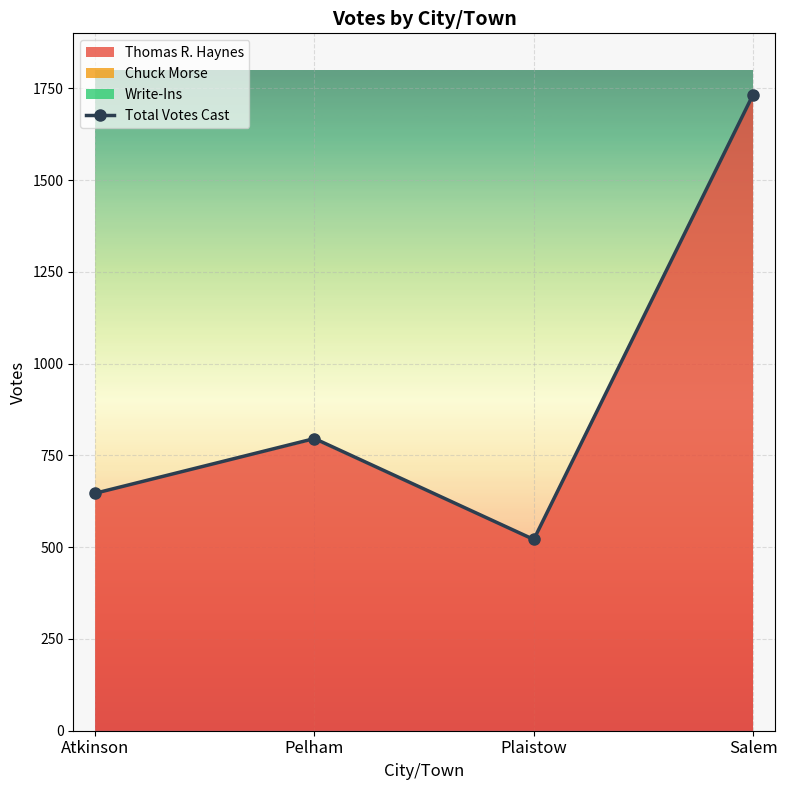

What is the difference between the second highest and second lowest values?

149